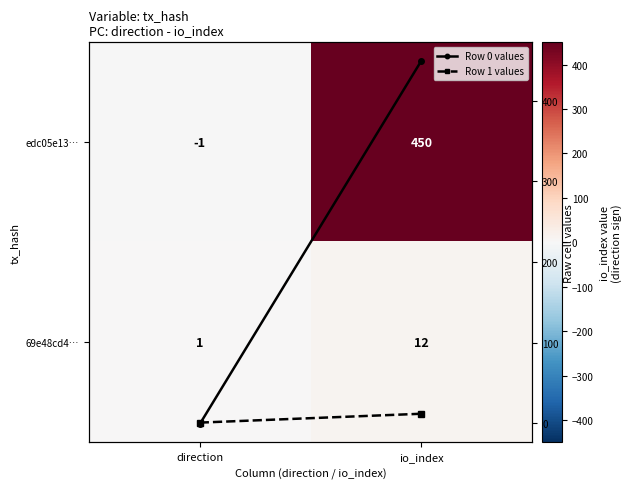

At io_index, list the series in order from smallest to largest.

69e48cd4…, Row 1 values, edc05e13…, Row 0 values